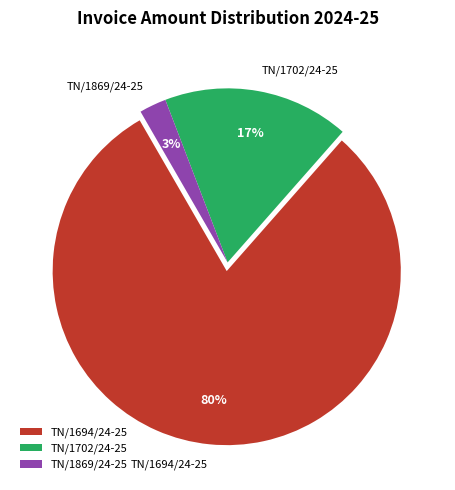

True or false: TN/1694/24-25 accounts for 87% of the total.

False